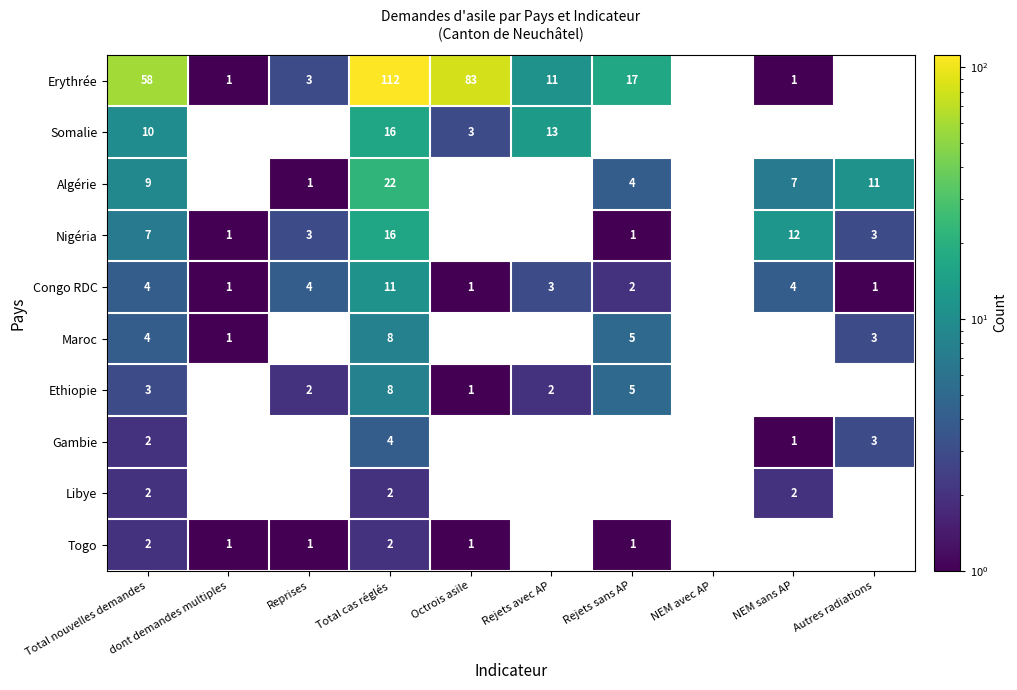

Is it true that Ethiopie equals 3 at Total nouvelles demandes?

True